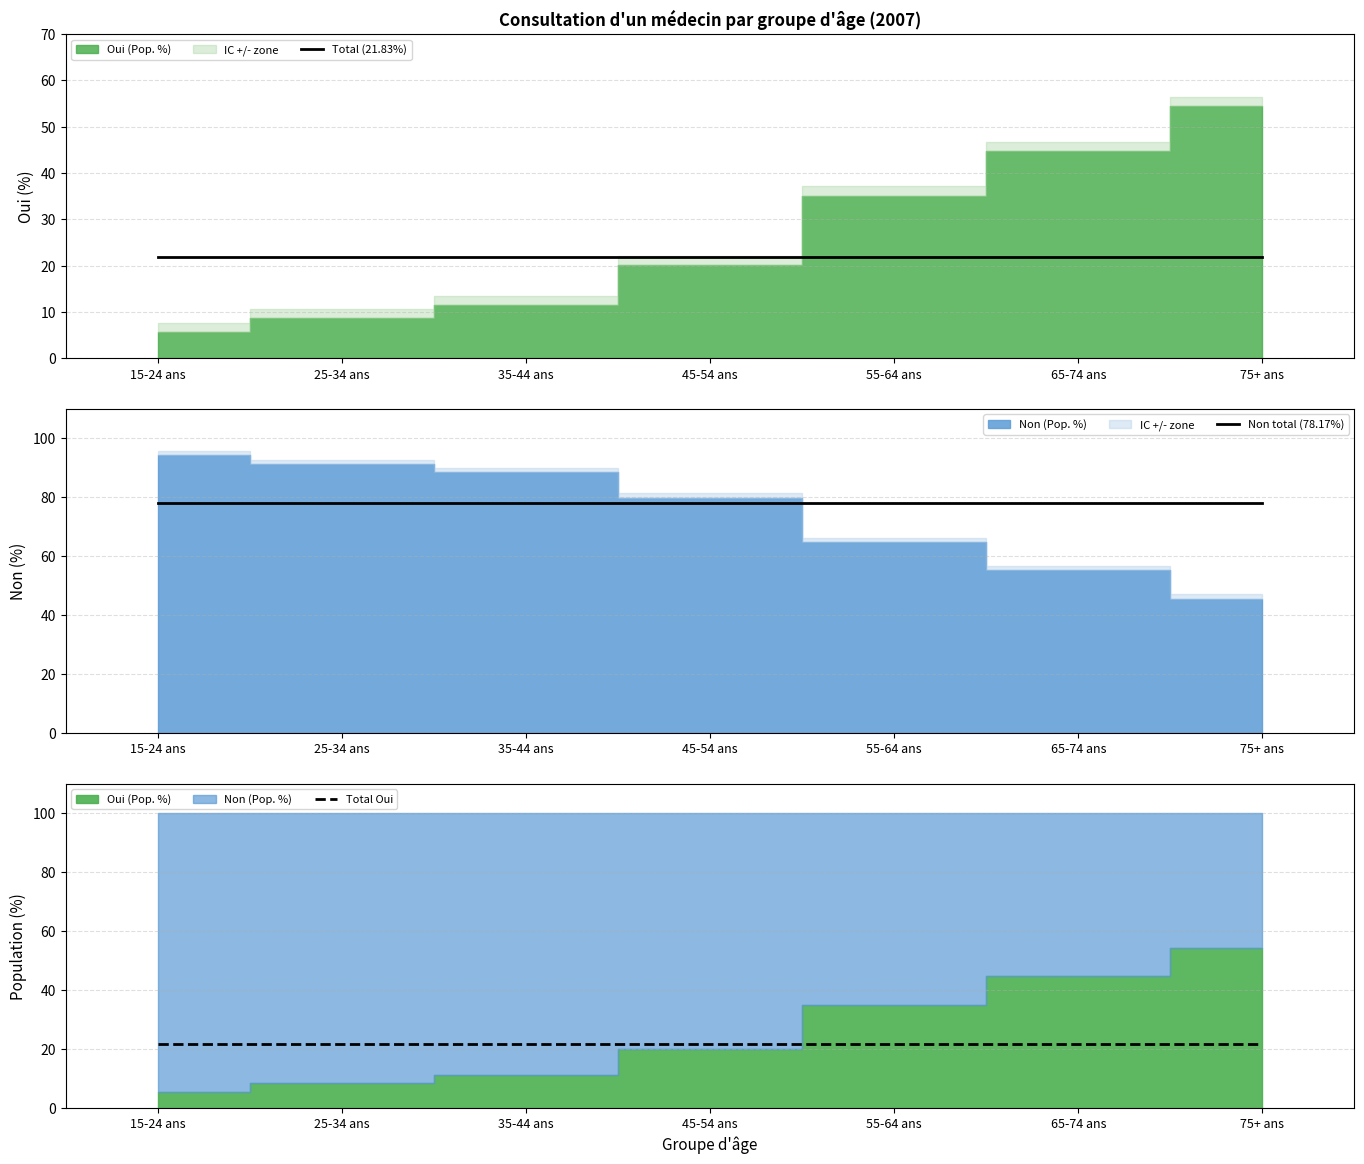

Is it true that Total (21.83%) equals 4.8 at 55-64 ans?

False